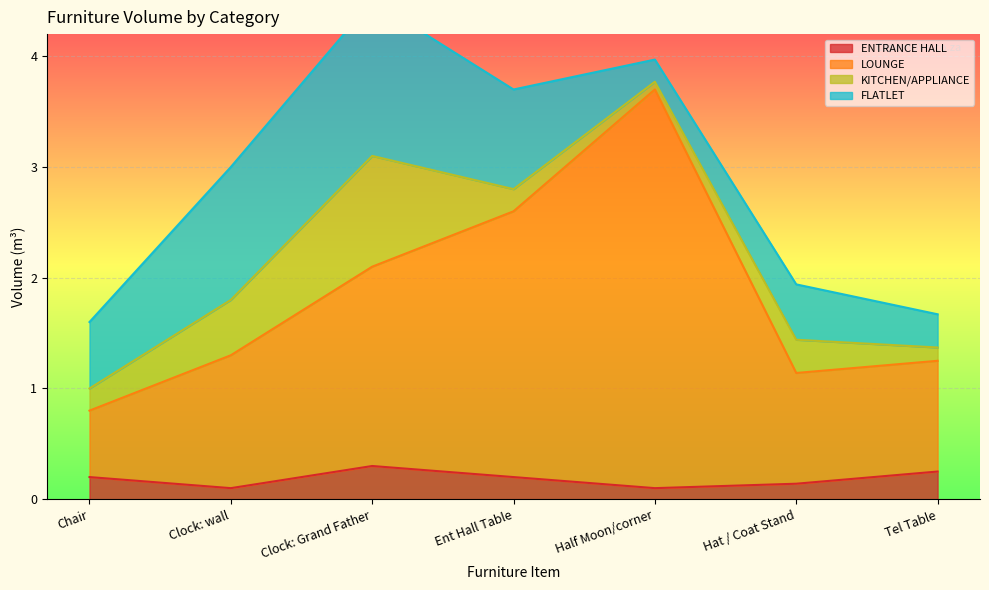

Which series has the largest range (max minus min)?

LOUNGE